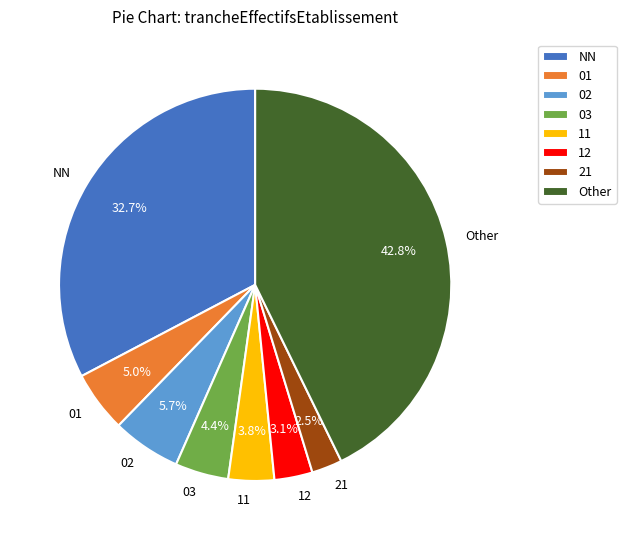

True or false: NN accounts for 33% of the total.

True